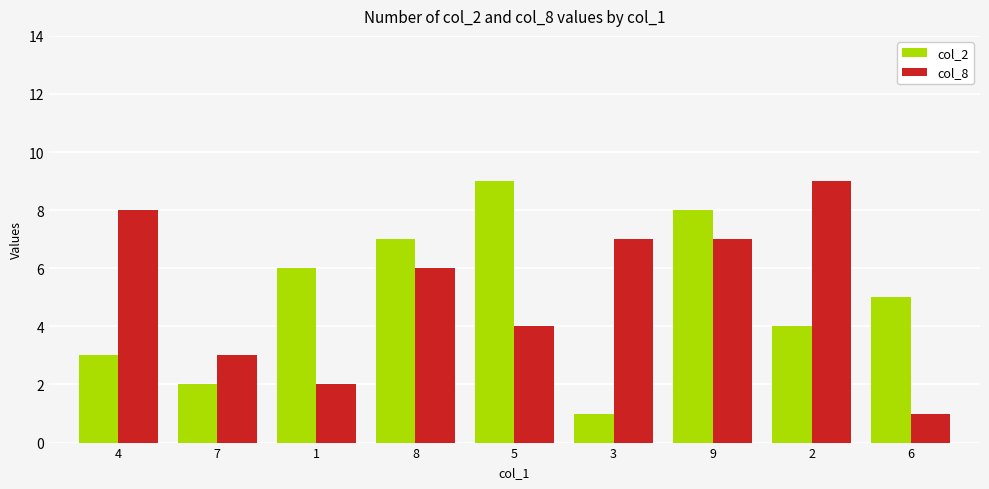

What is the value of the col_8 bar at the 3rd from the left?

2